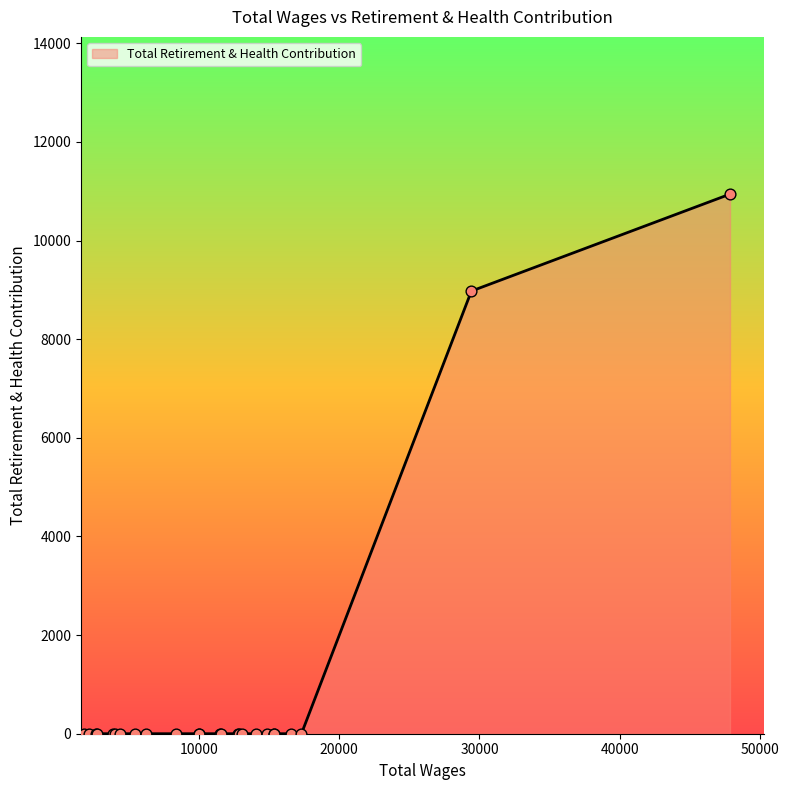

What is the difference between the maximum and minimum values?

10942